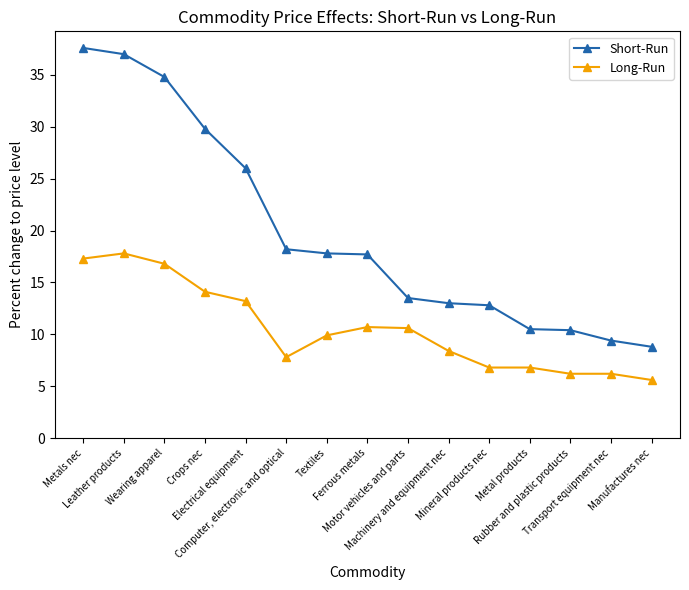

The Long-Run series shows 6.8 at Metal products. True or false?

True